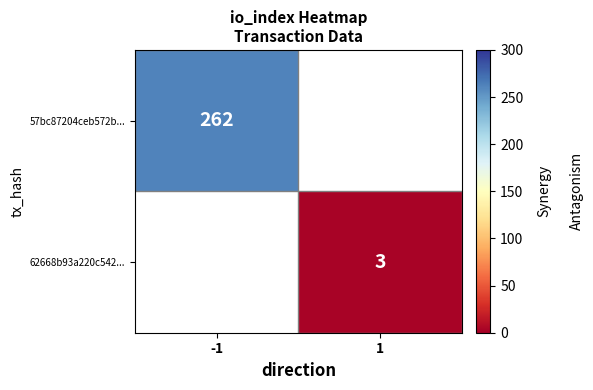

The value of 62668b93a220c542... at 1 is 2. True or false?

False